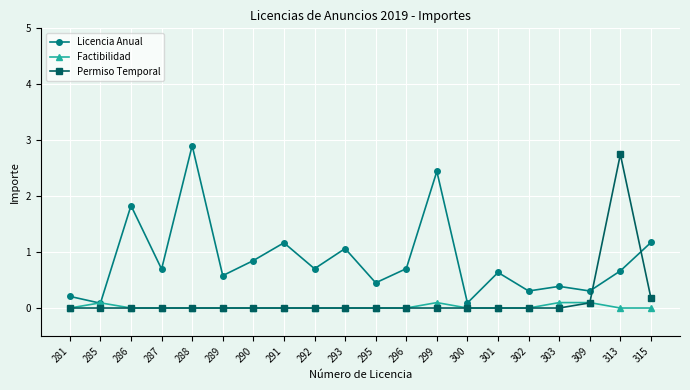

True or false: Permiso Temporal has a value of 0.0 at 290.

True